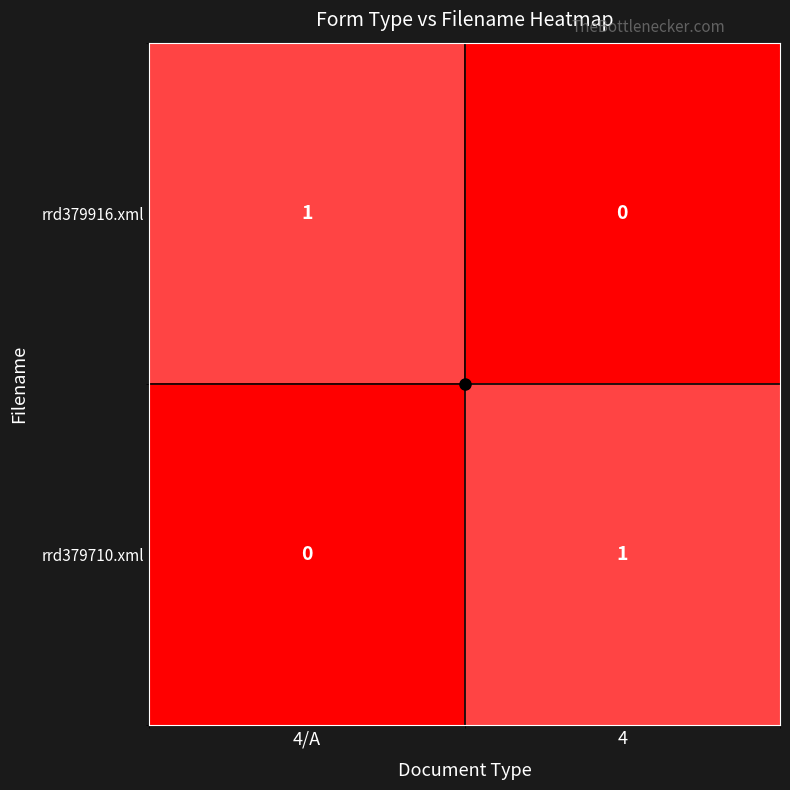

Is it true that rrd379710.xml equals 1 at 4/A?

False